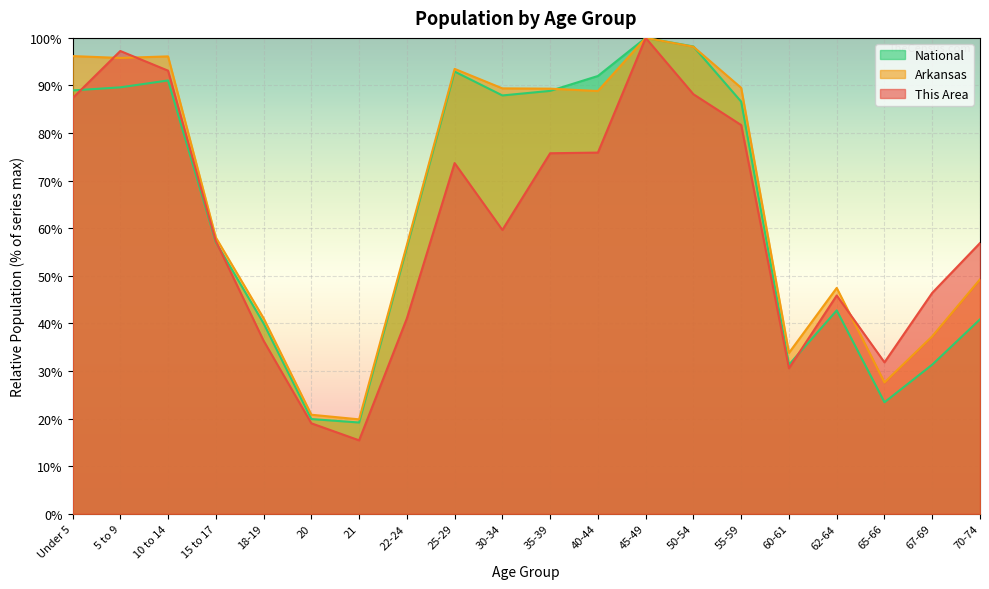

What are all the series names shown in the legend?

National, Arkansas, This Area